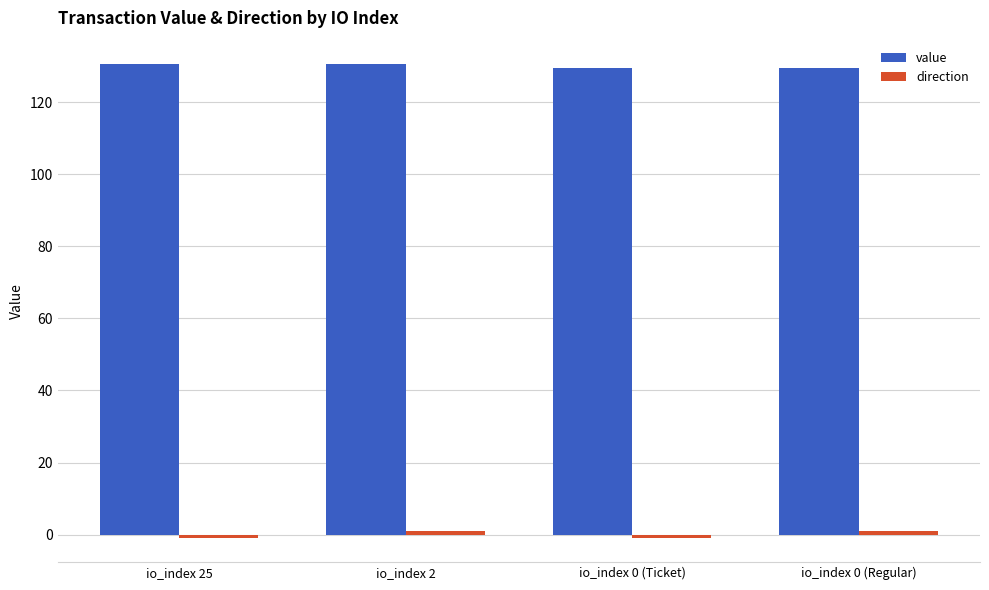

How many data points in value are less than 130?

2